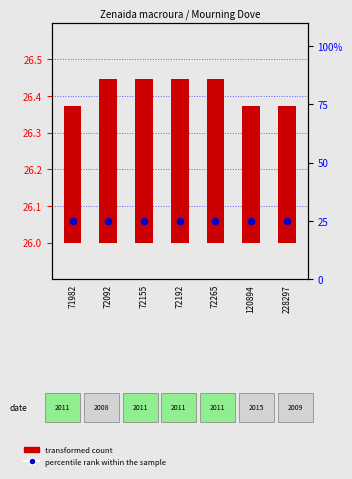

What are all the series names shown in the legend?

transformed count, percentile rank within the sample